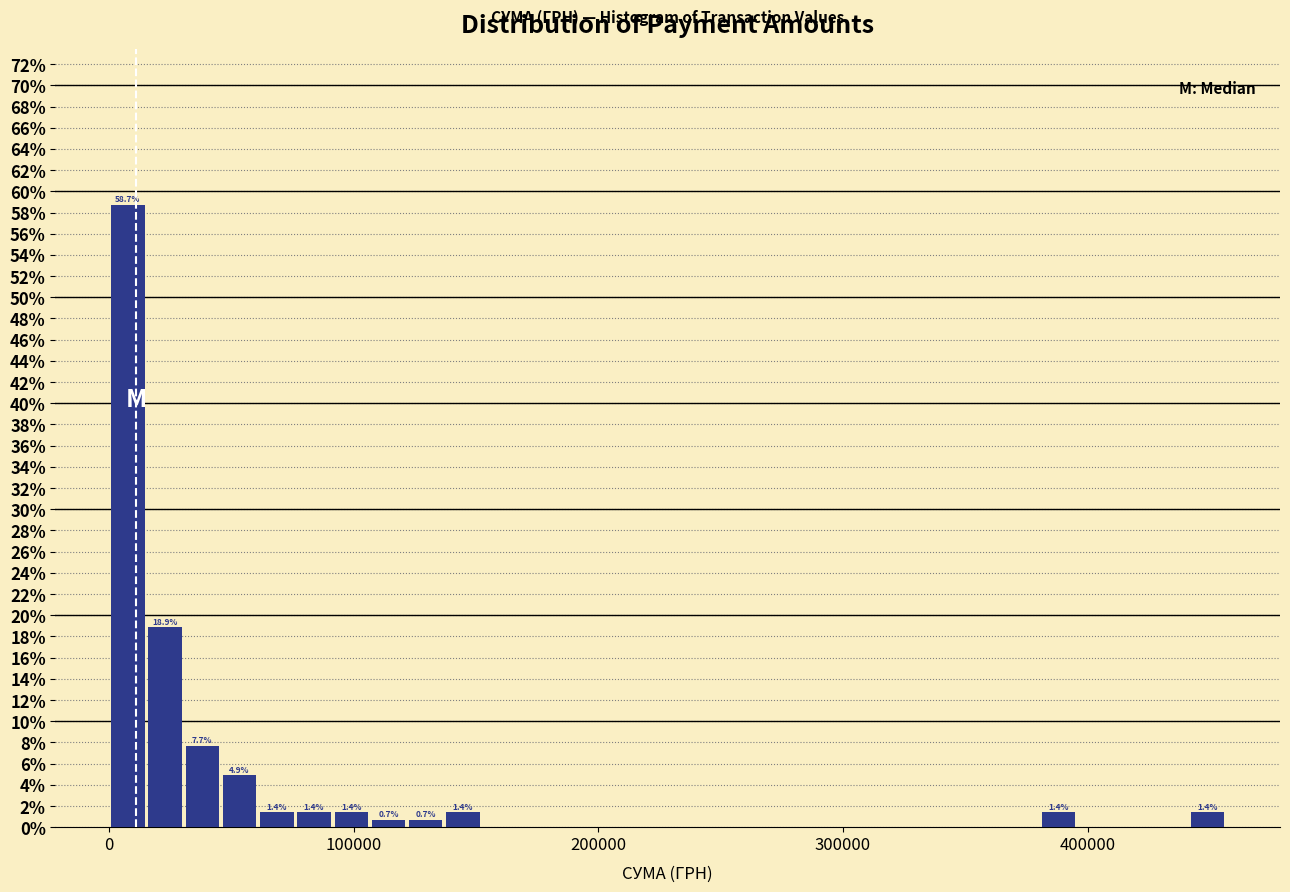

Around what value on the x-axis is the tallest bar? Give the approximate position of its centre, as read against the axis.

10000